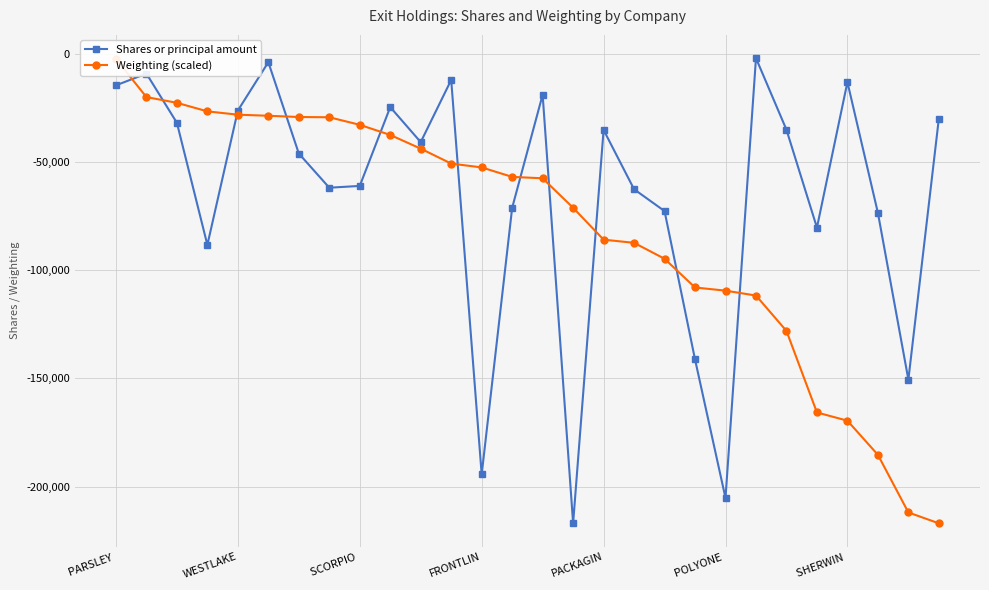

True or false: Shares or principal amount has more than 1 points higher than both neighbors.

True